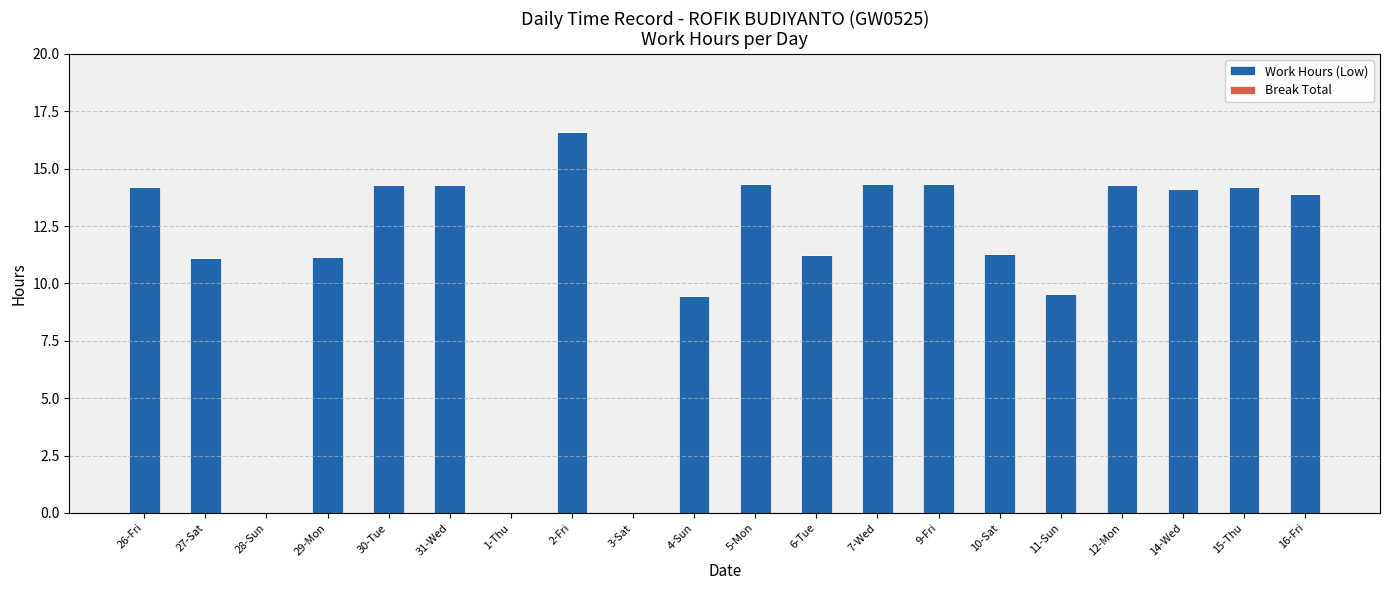

Which has a higher value, 9-Fri or 1-Thu?

9-Fri